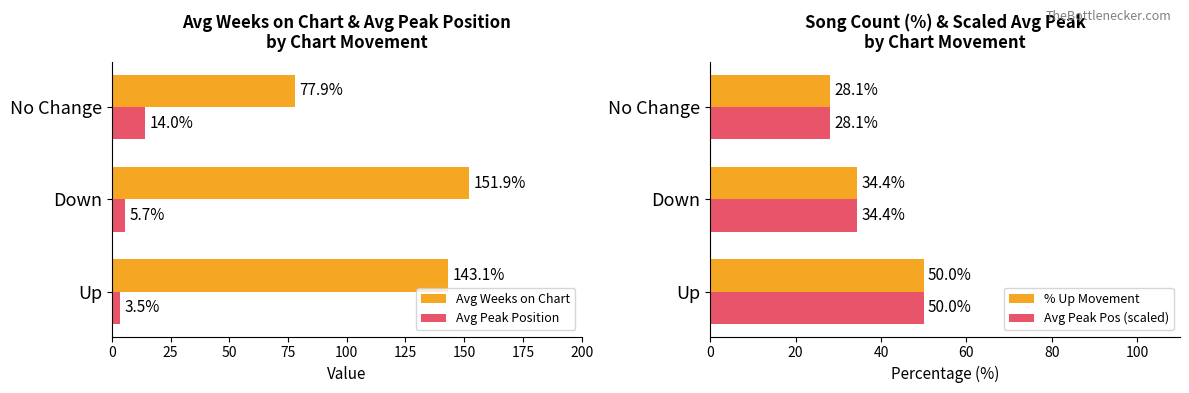

Rank the categories by Avg Peak Position value from highest to lowest.

No Change, Down, Up